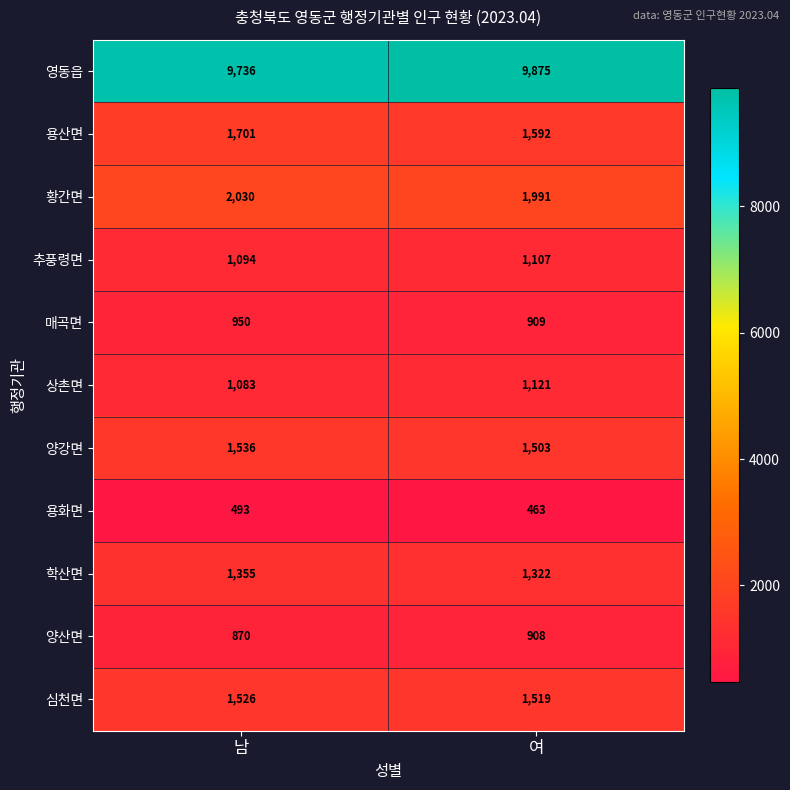

True or false: 황간면 has a value of 1264 at 여.

False